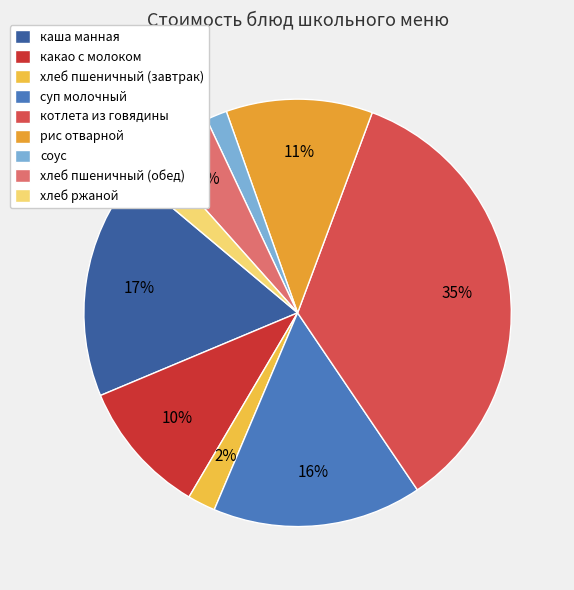

To the nearest percent, what is the average slice percentage?

11%